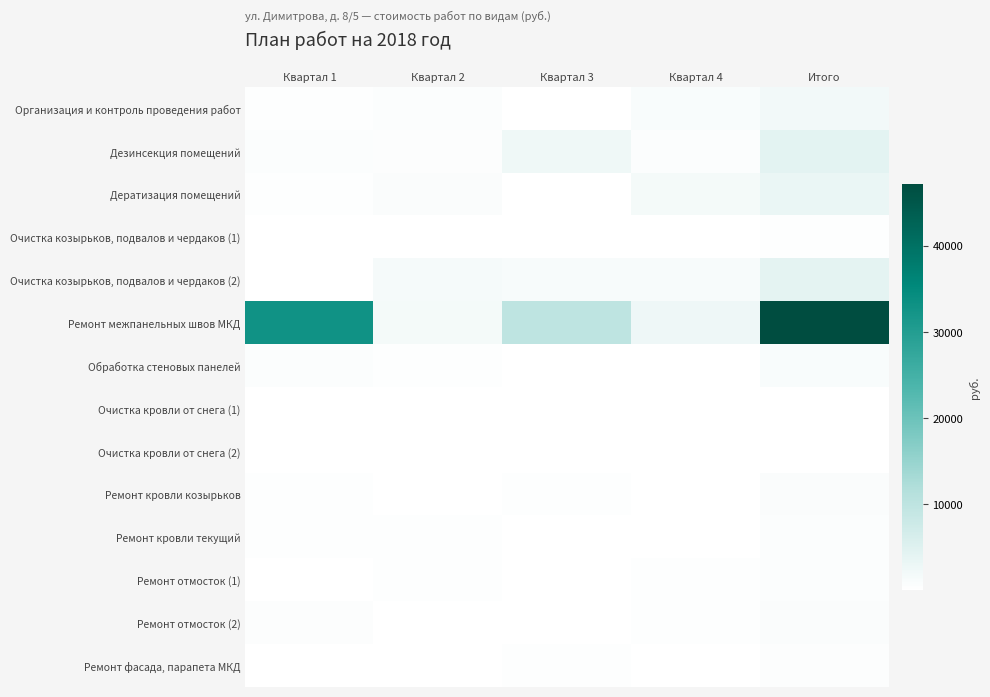

Which has a higher value, Квартал 4 or Квартал 1?

Квартал 4